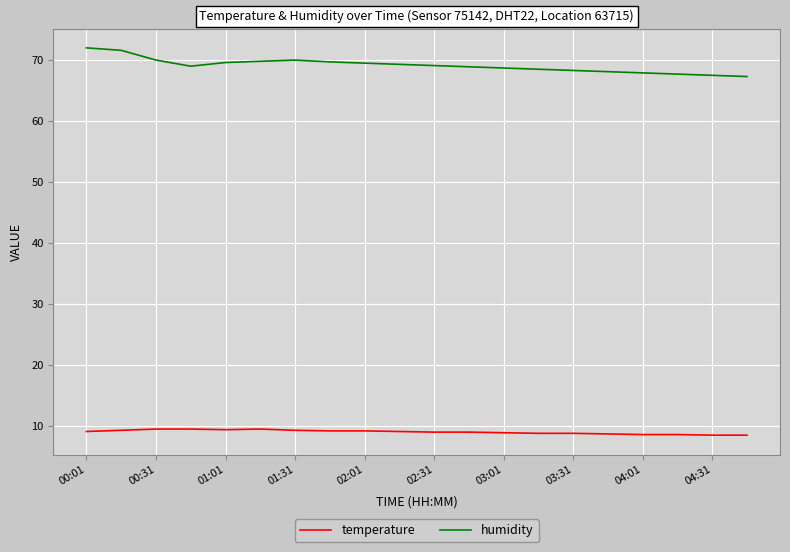

True or false: temperature and humidity cross at least once.

False